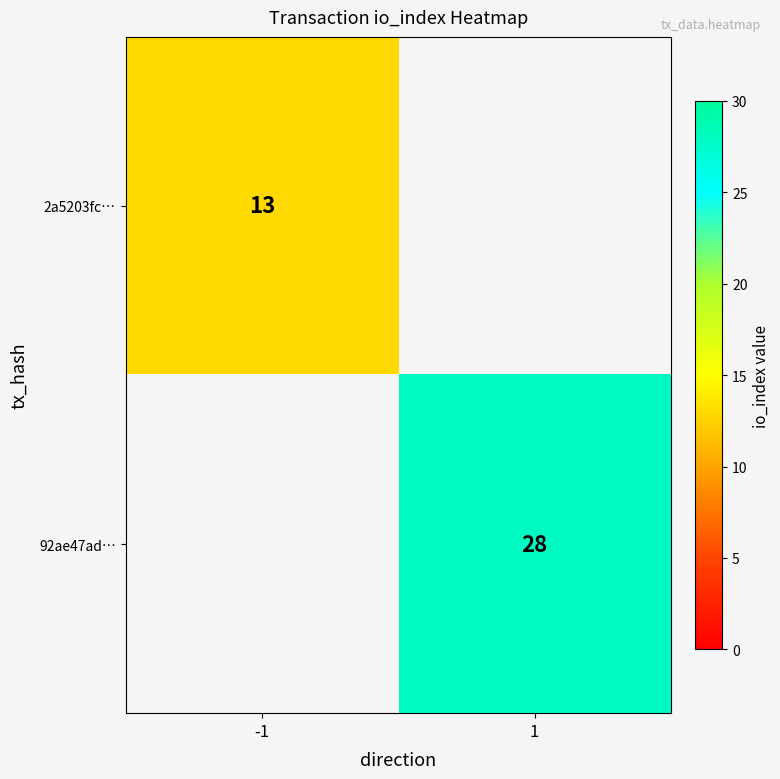

True or false: 92ae47ad… has a value of 28 at 1.

True